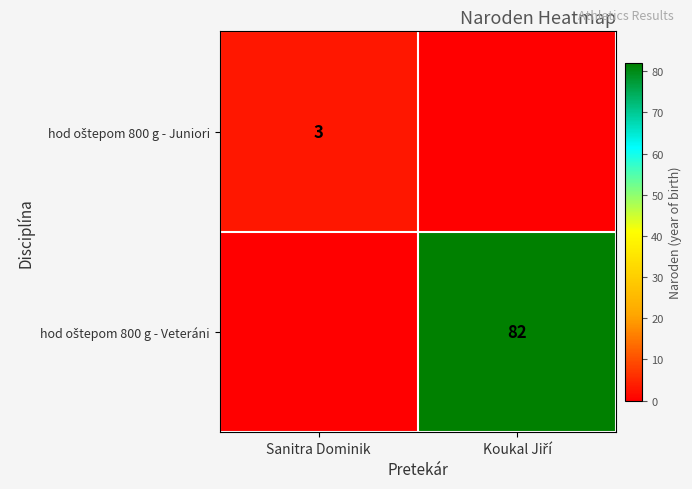

Is it true that hod oštepom 800 g - Veteráni equals 0 at Sanitra Dominik?

True